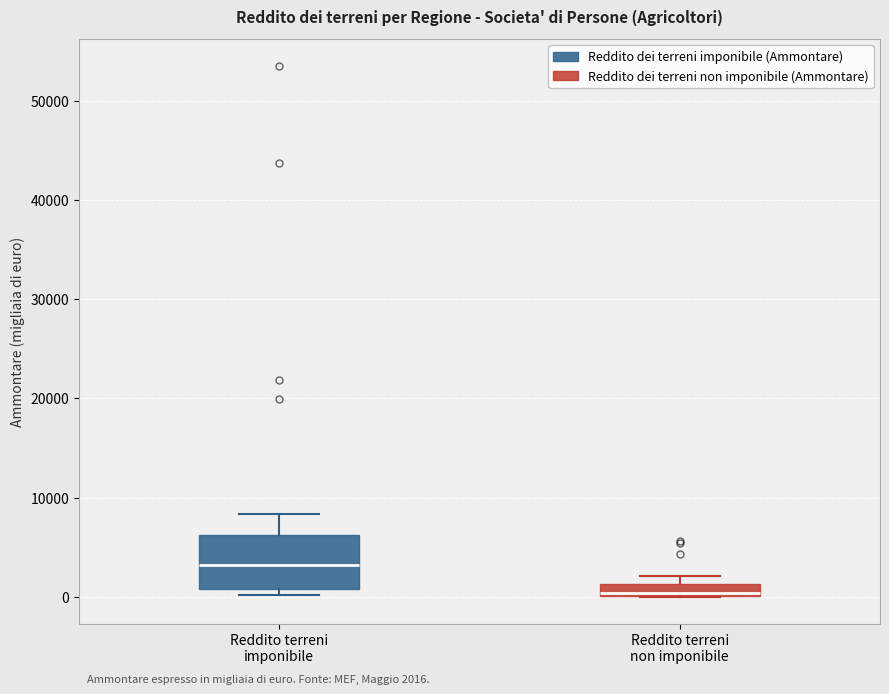

Which box's median line is the highest?

Reddito terreni imponibile